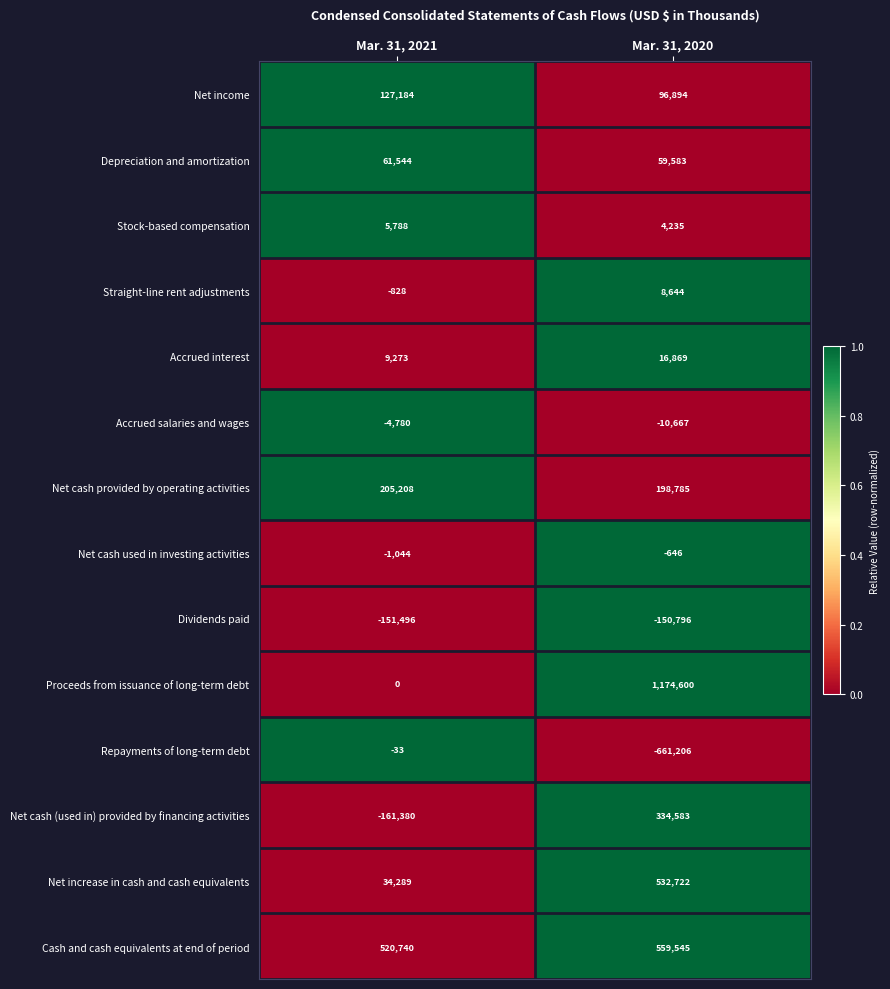

List the series in order of their peak value, lowest first.

Dividends paid, Accrued salaries and wages, Net cash used in investing activities, Repayments of long-term debt, Stock-based compensation, Straight-line rent adjustments, Accrued interest, Depreciation and amortization, Net income, Net cash provided by operating activities, Net cash (used in) provided by financing activities, Net increase in cash and cash equivalents, Cash and cash equivalents at end of period, Proceeds from issuance of long-term debt